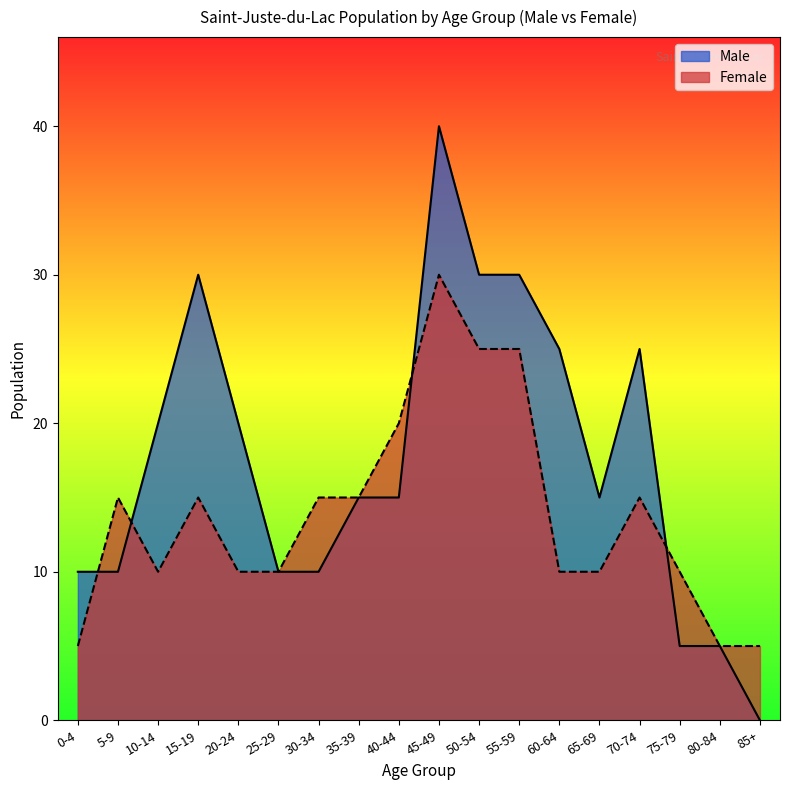

At which label is Female closest to 17?

5-9